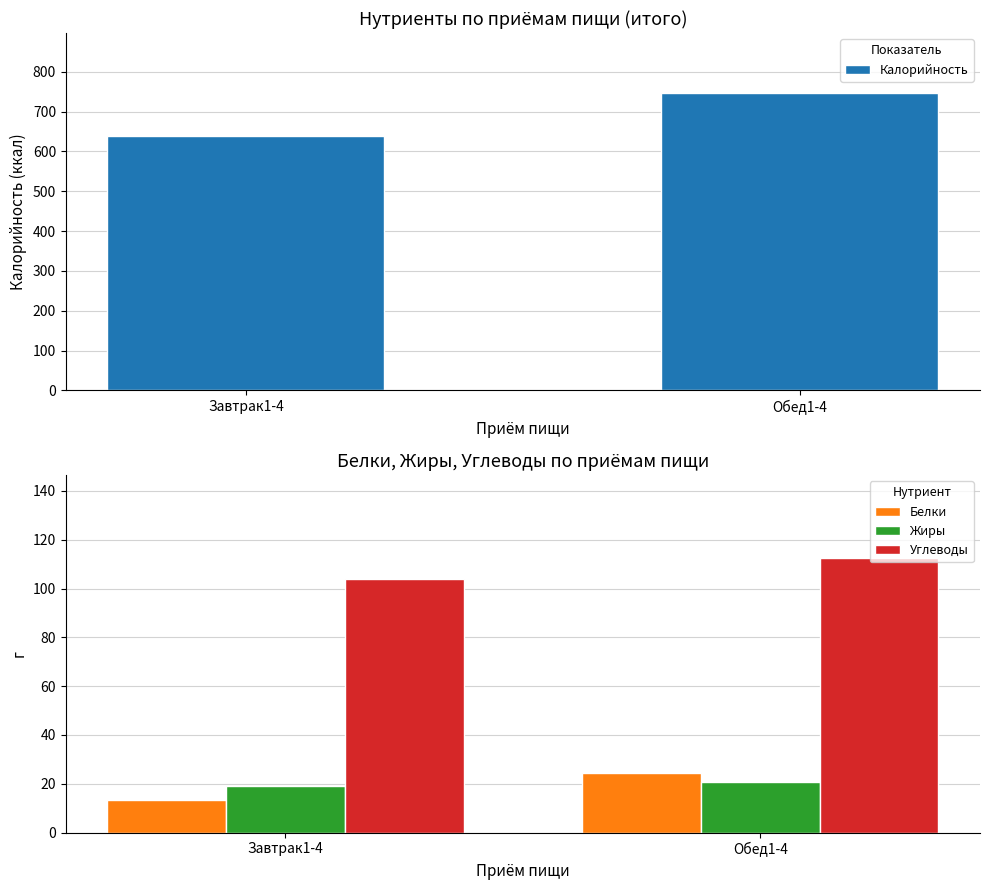

At how many categories does at least one series exceed 27?

2